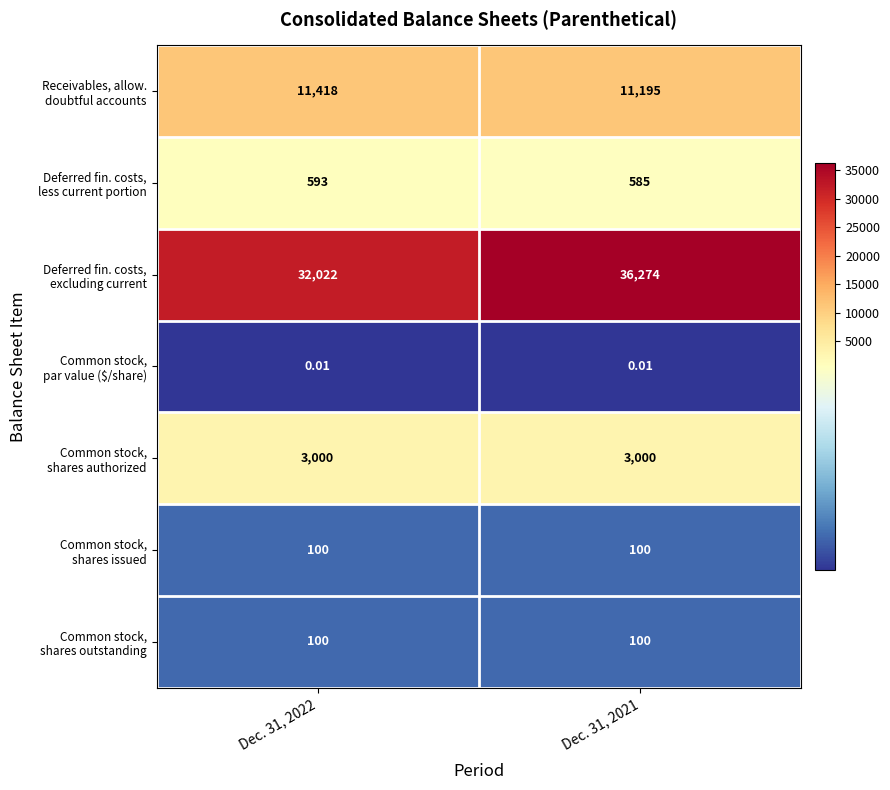

At how many categories does at least one series exceed 877?

2